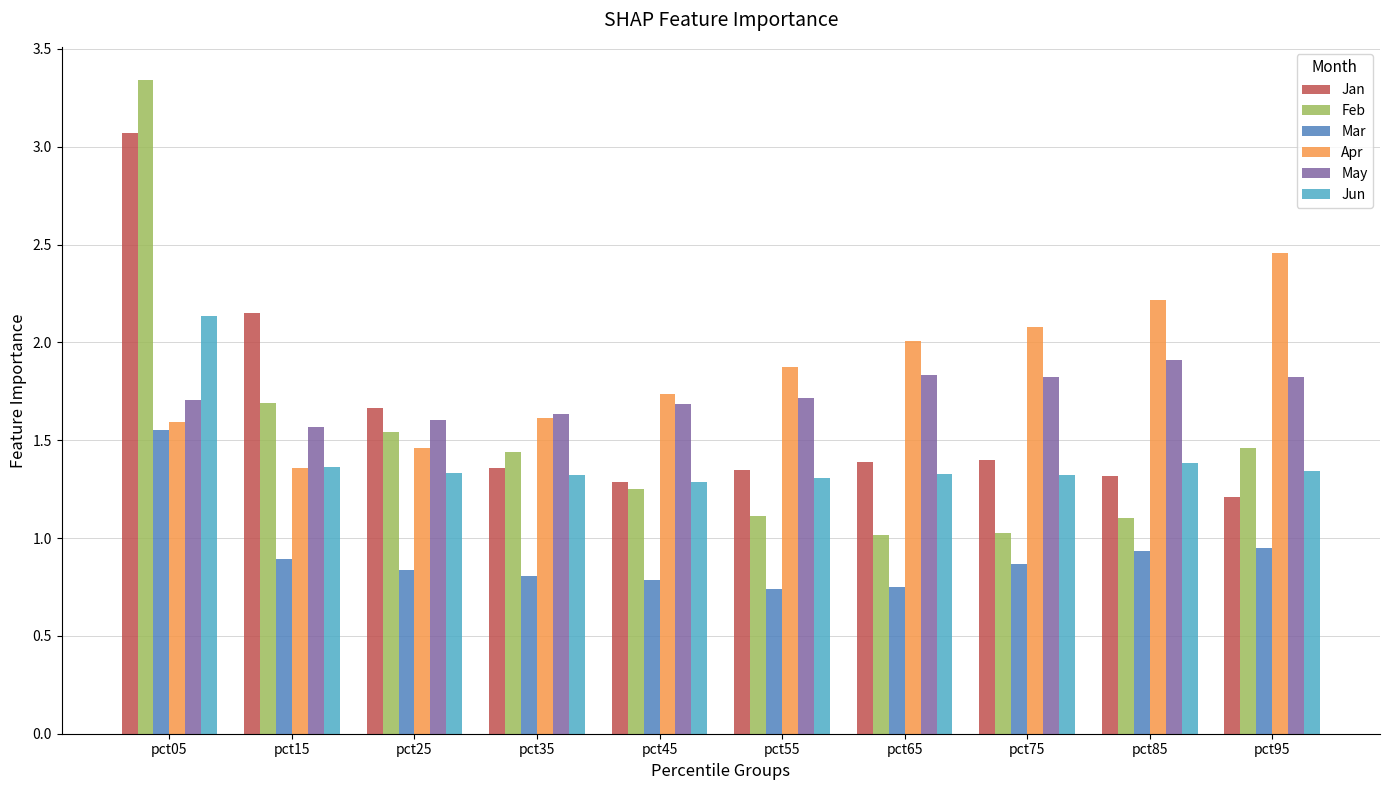

At which category is the sum across all series the highest?

pct05